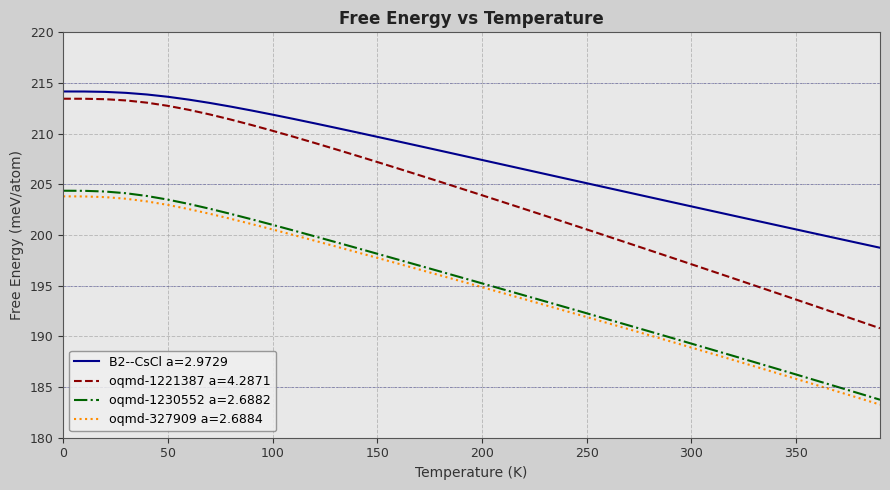

True or false: oqmd-1221387 a=4.2871 and oqmd-1230552 a=2.6882 intersect in this chart.

False